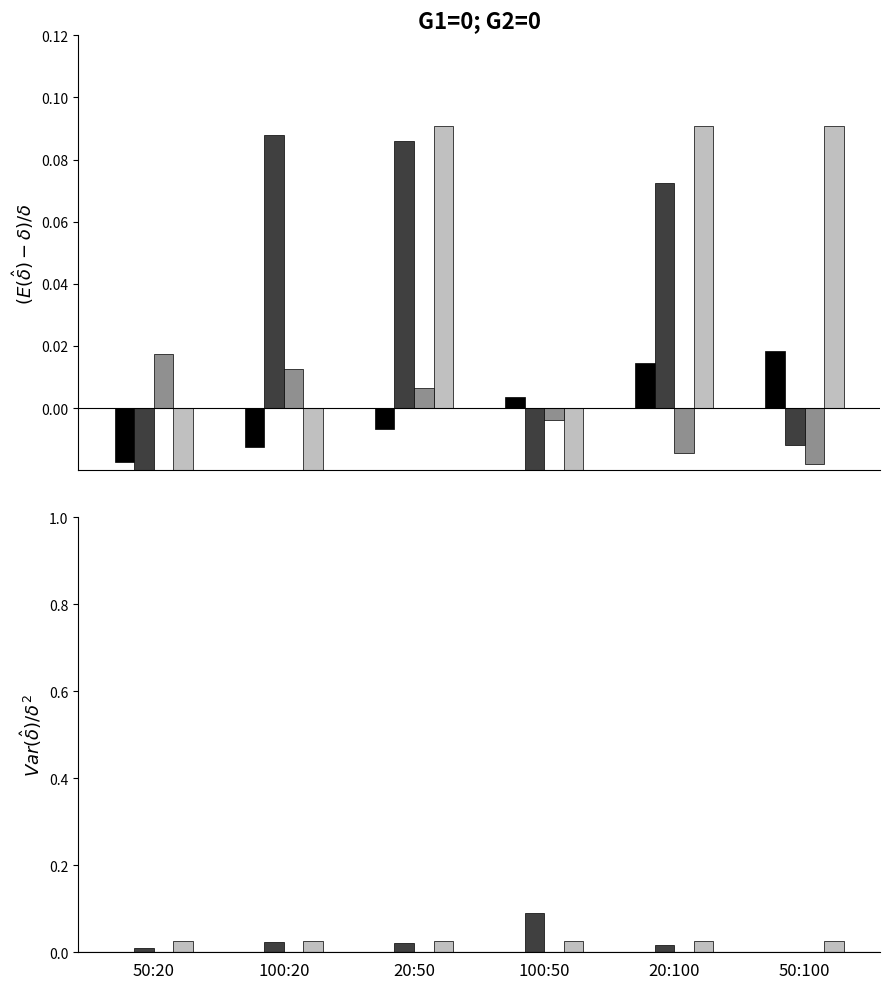

How many groups of bars are there?

6